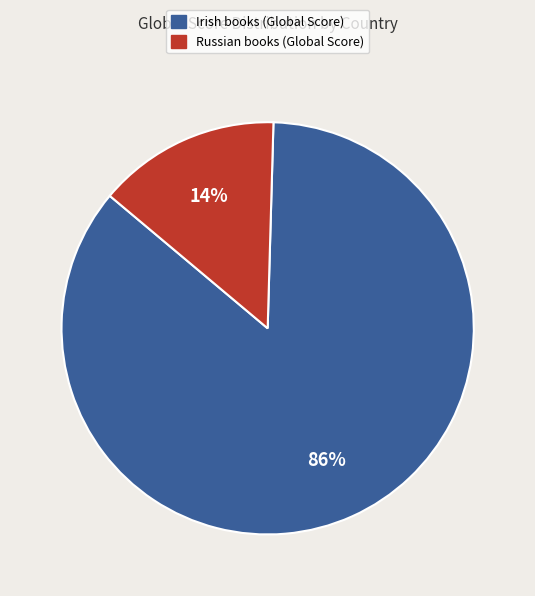

To the nearest percent, what is the average slice percentage?

50%